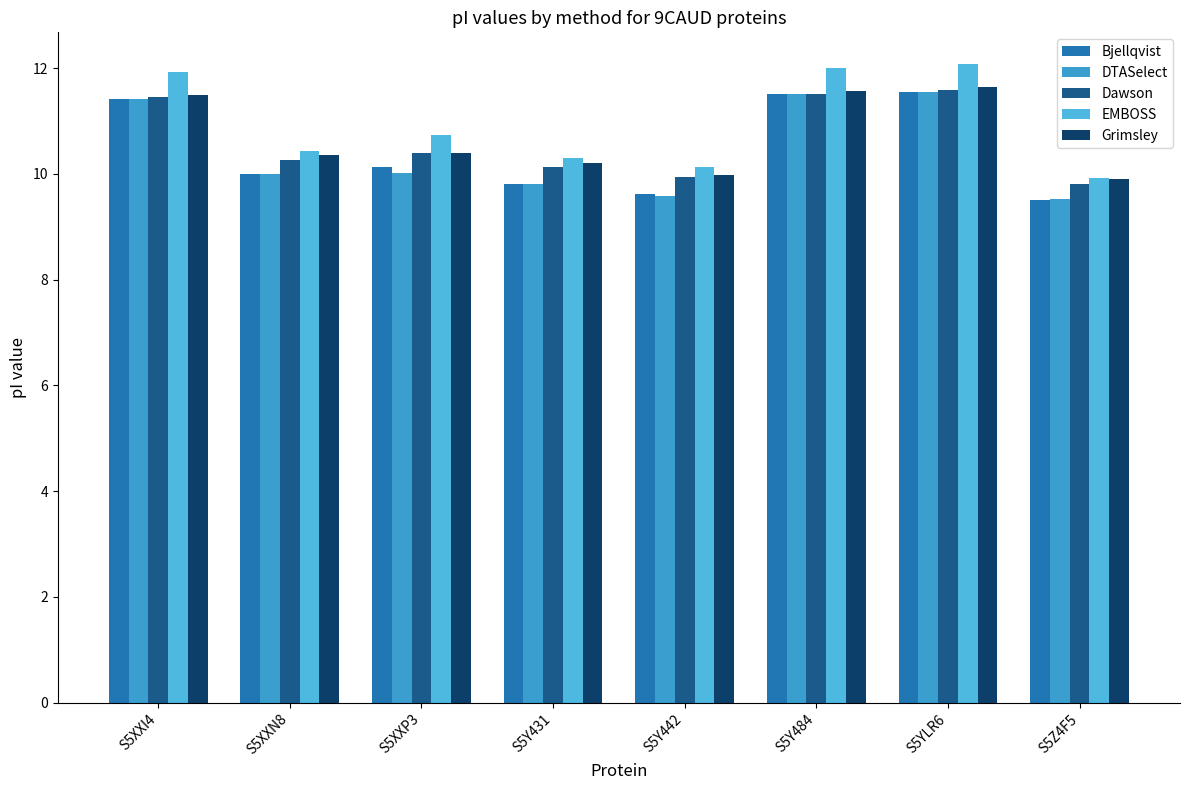

What is the smallest value displayed?

9.5